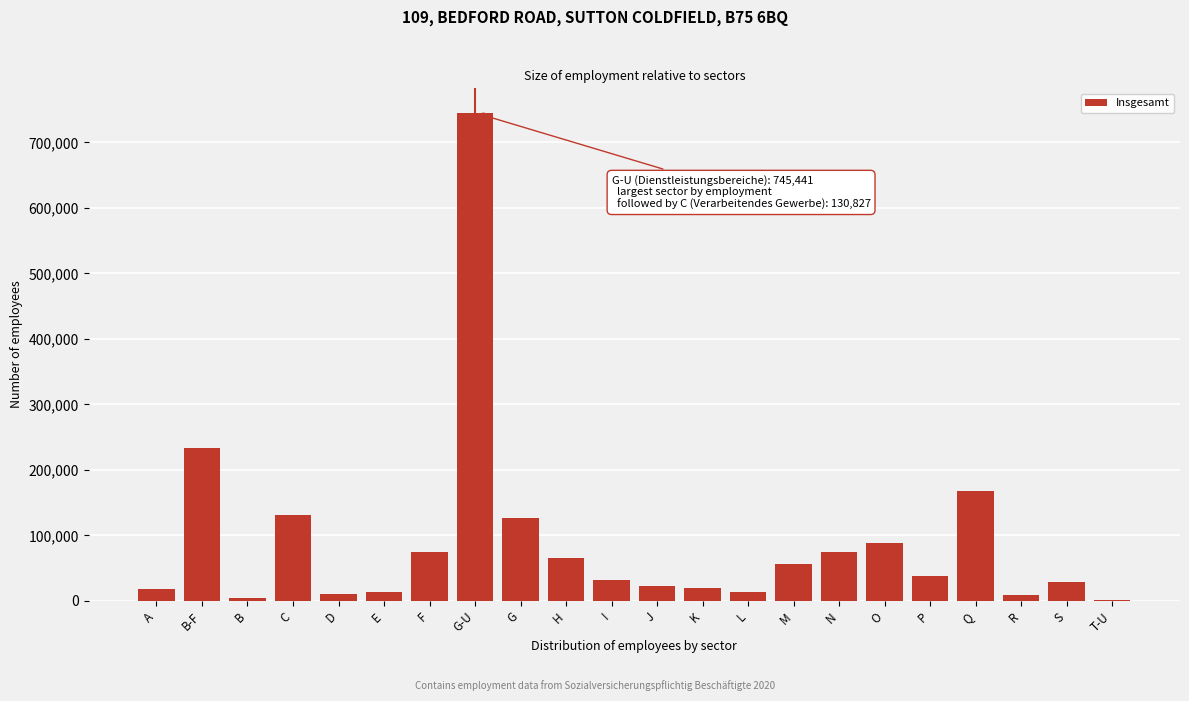

Is it true that the value at N is 121408?

False